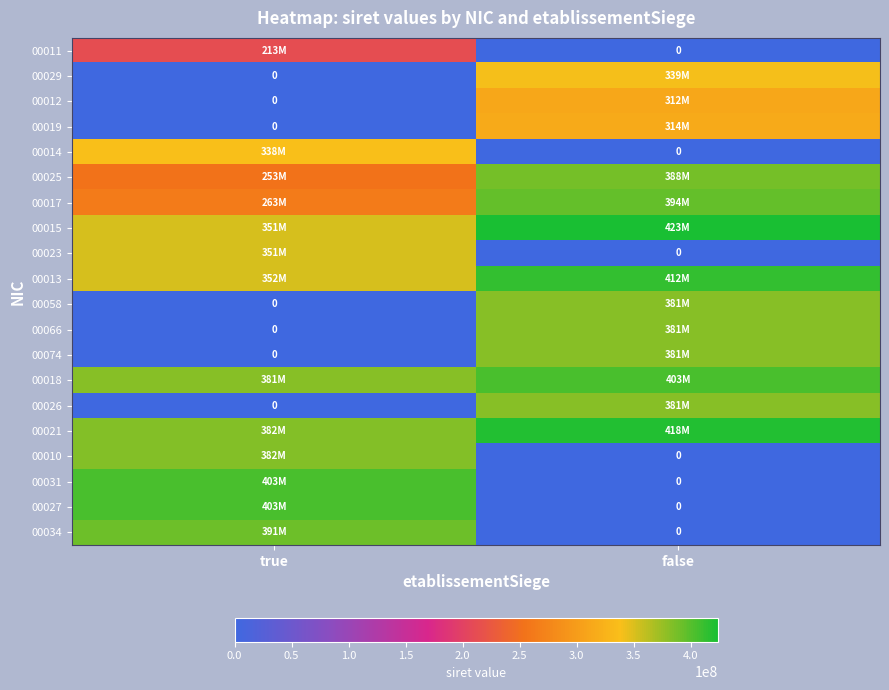

What is the difference between the maximum and minimum values in the 00021 series?

36089733